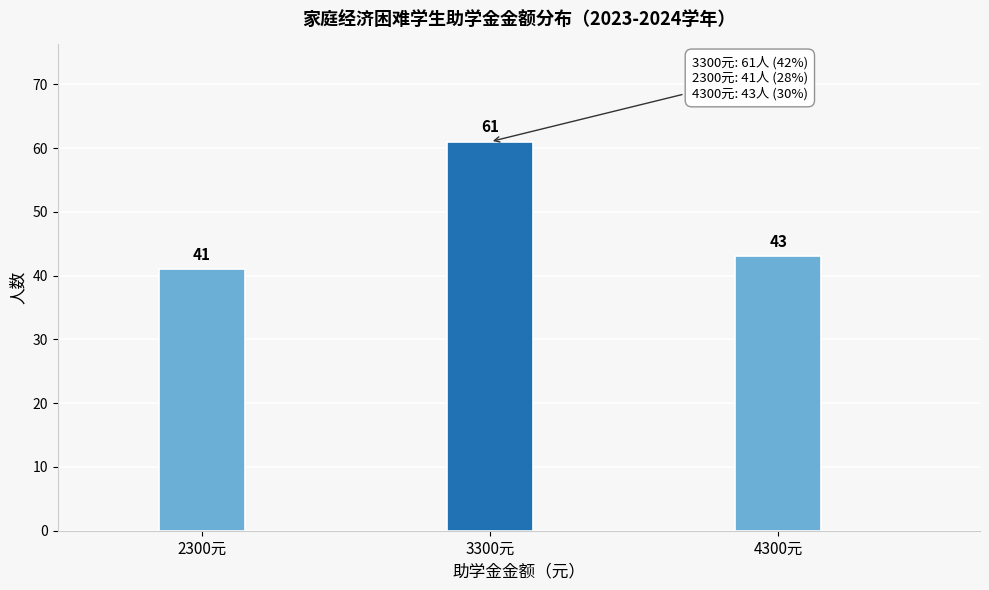

Reading left to right, transcribe all the data shown in this chart.

2300元=41	3300元=61	4300元=43